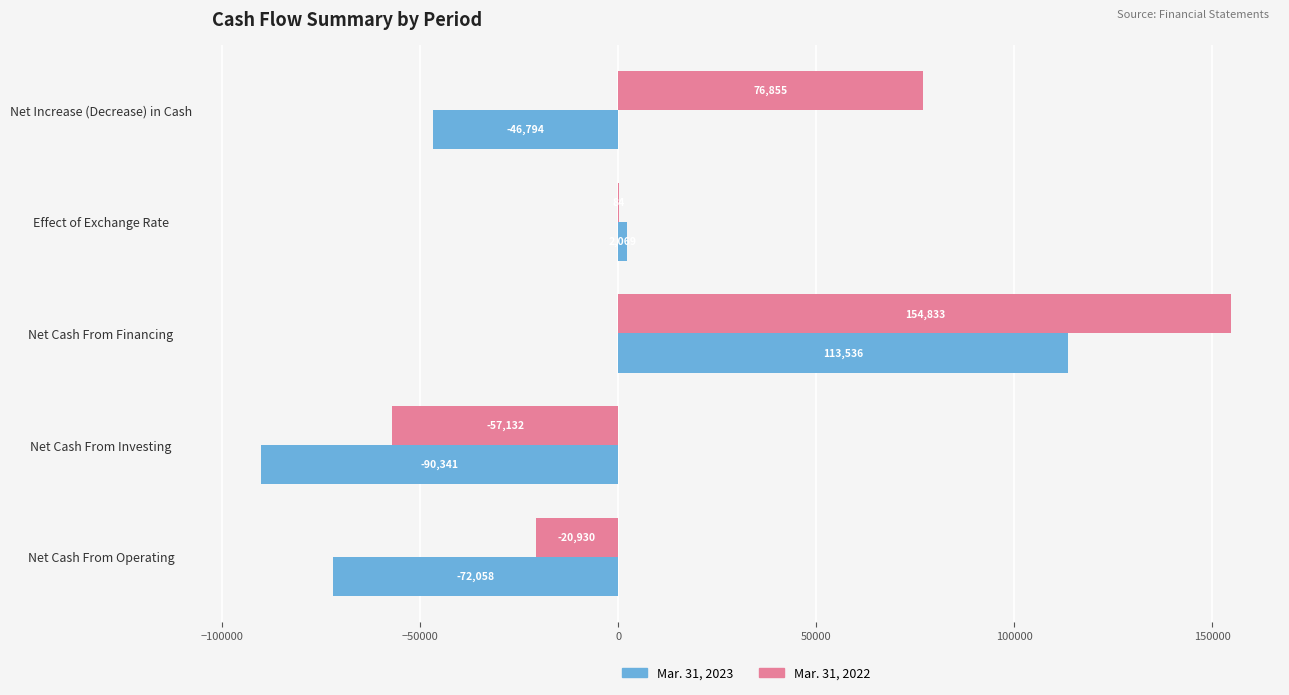

What is the greatest value displayed?

154833